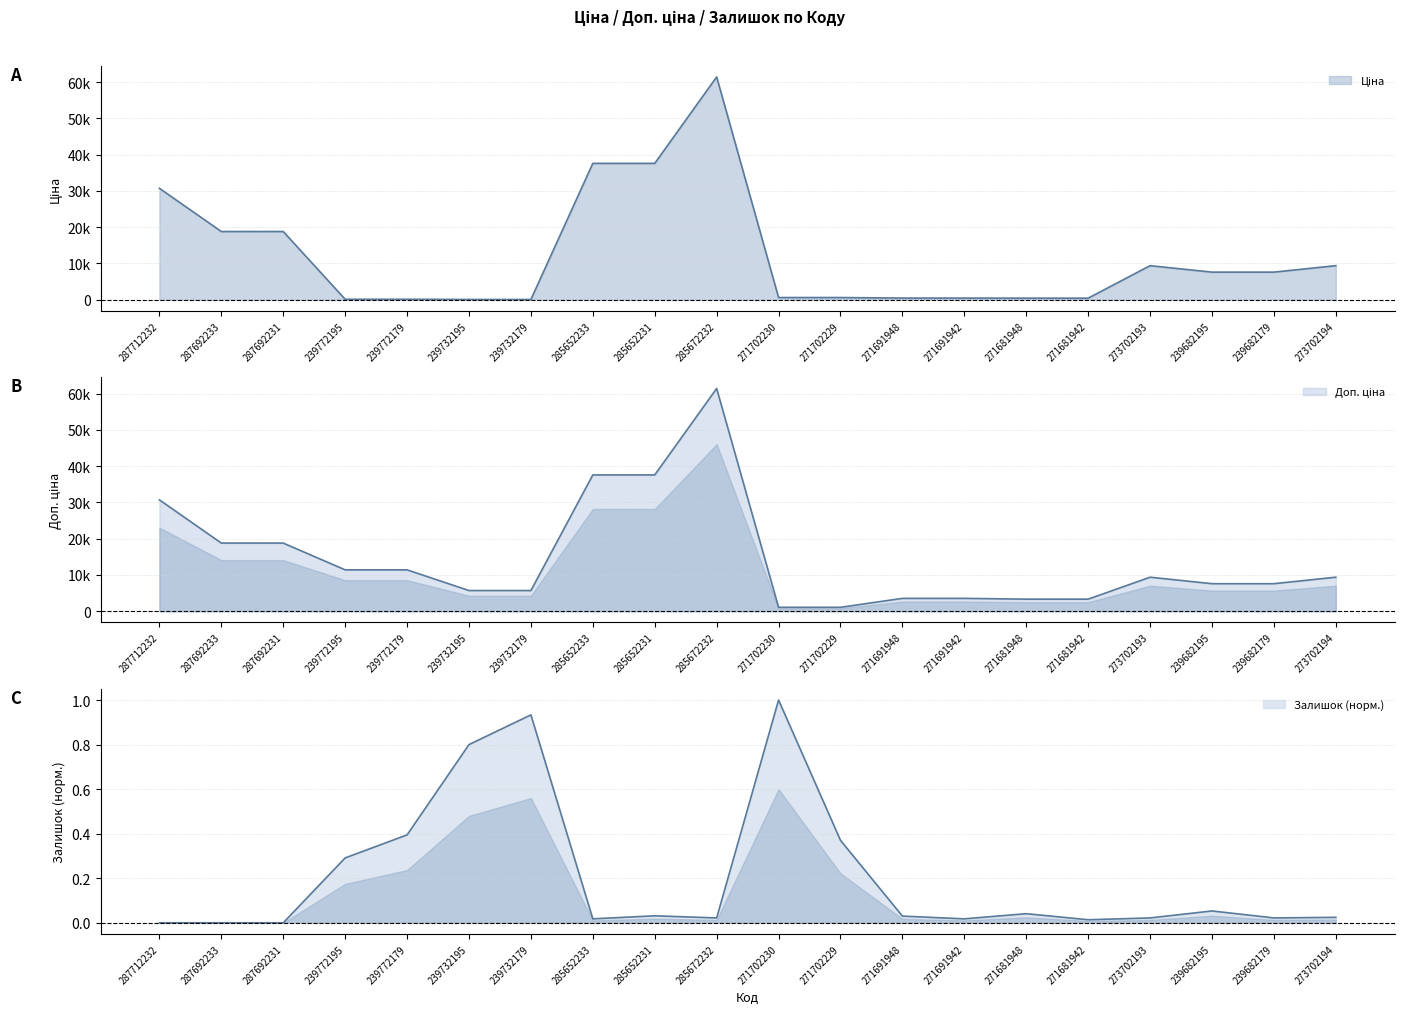

What position from the right is 285652233?

13